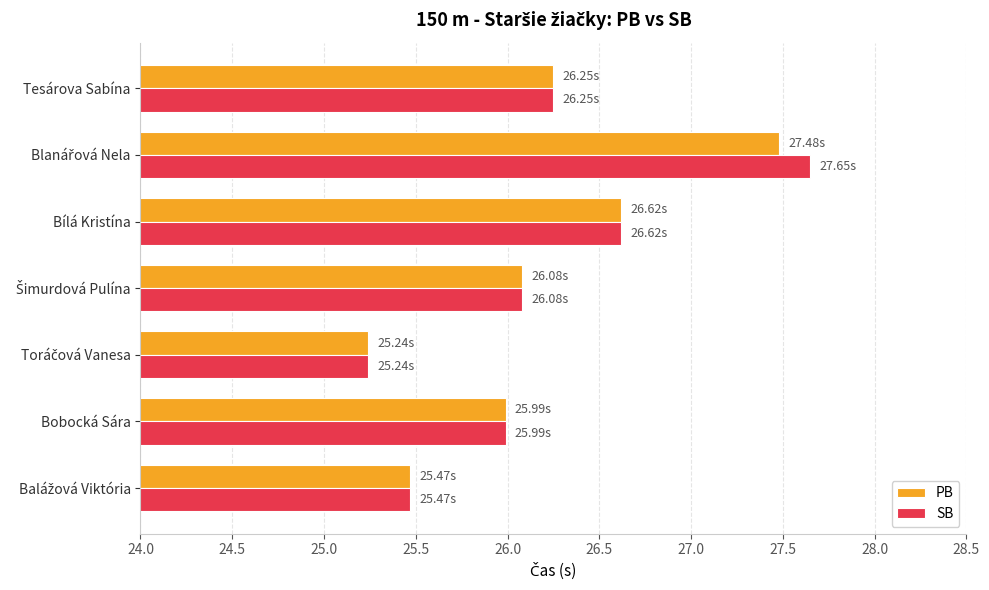

What is the sum of all PB values?

183.1